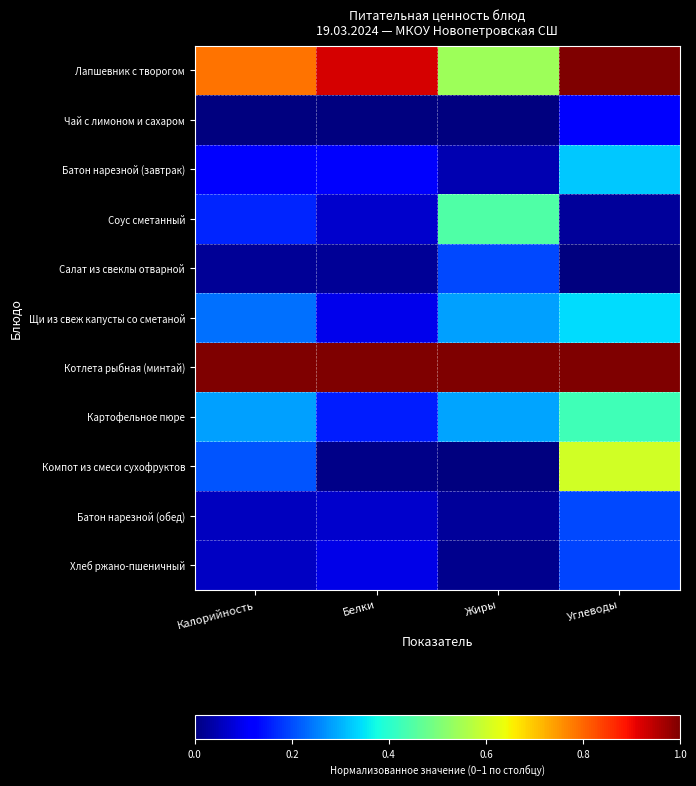

At how many categories does at least one series exceed 0?

4